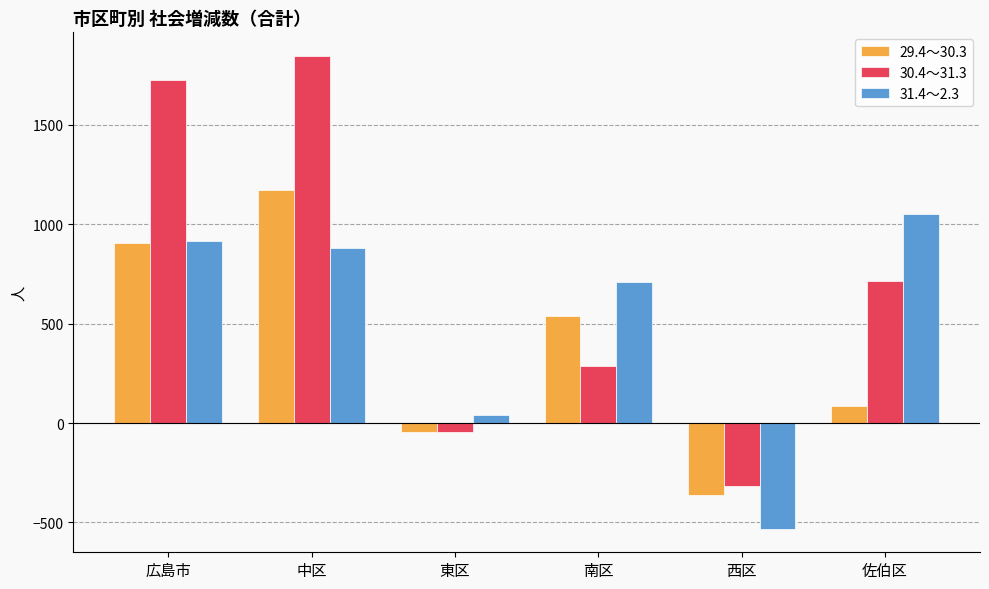

How many positive values does the 29.4～30.3 series have?

4